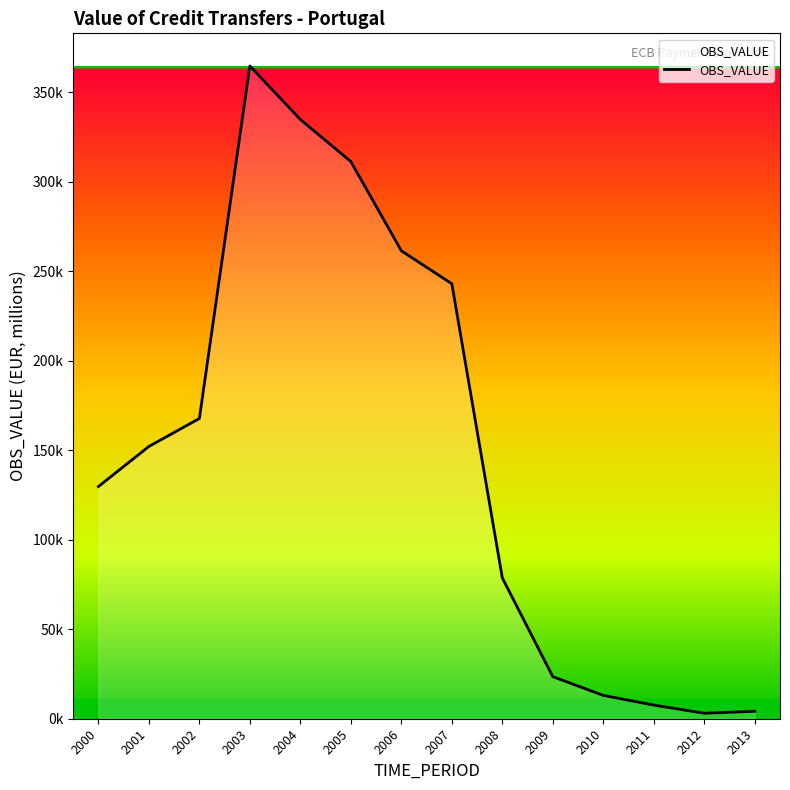

Reading left to right, extract all data points from this chart.

2000=129680.8	2001=152083.9	2002=167691.9	2003=364606.3	2004=334740.1	2005=311234.7	2006=261369.7	2007=242965.2	2008=78675.3	2009=23487.8	2010=13022.0	2011=7625.9	2012=3059.5	2013=4170.5